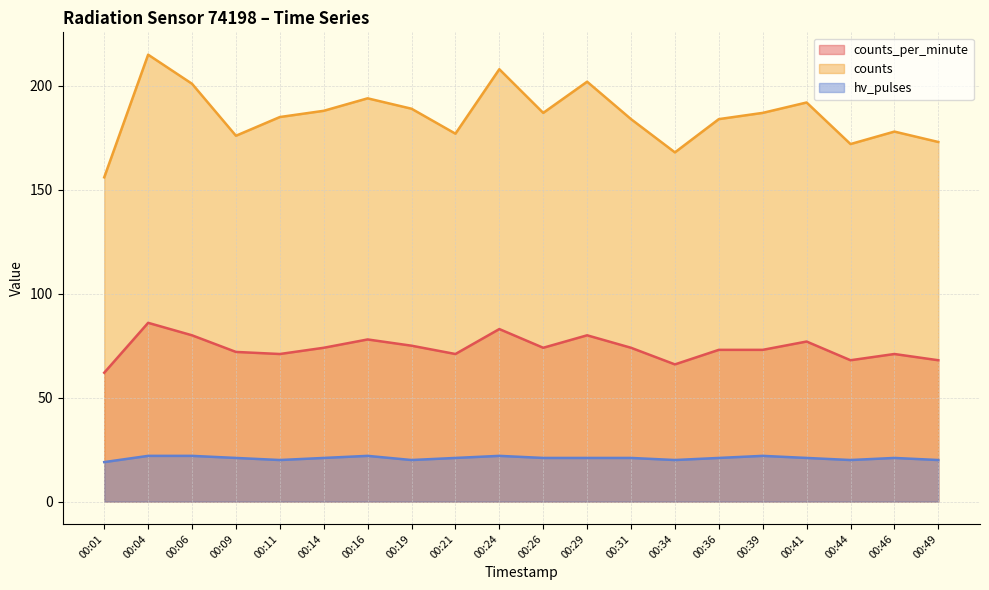

Rank the series at 00:44 from lowest to highest value.

hv_pulses, counts_per_minute, counts